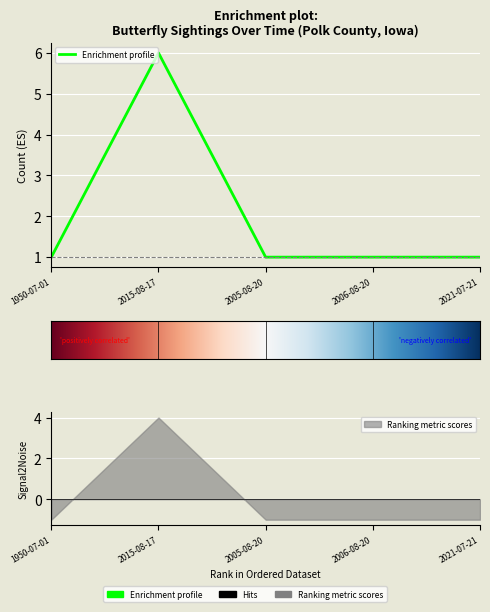

Reading left to right, transcribe all the data shown in this chart.

1	6	1	1	1